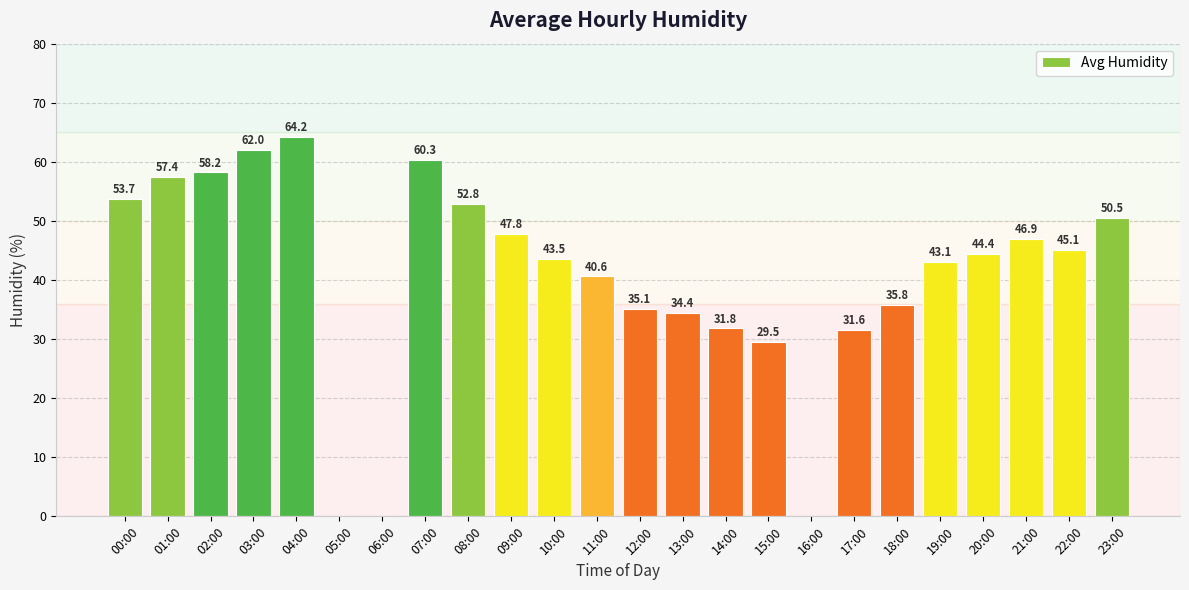

At which category does the chart reach its peak across all series?

04:00